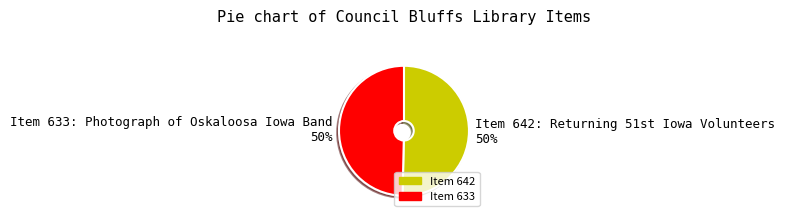

To the nearest percent, what portion does Item 633: Photograph of Oskaloosa Iowa Band 50% represent?

50%